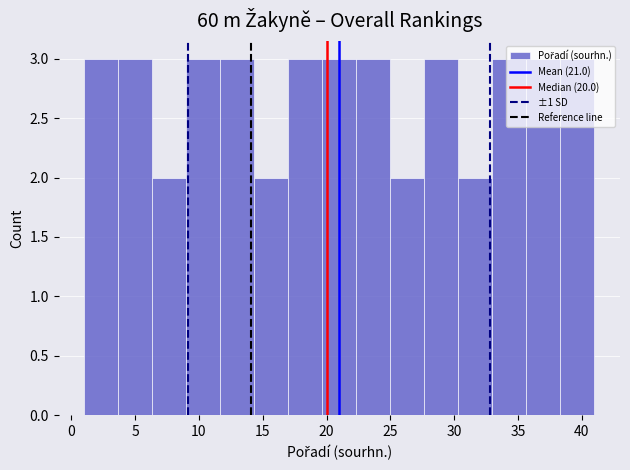

Reading left to right, list every bar in this chart as the range it spans on the x-axis followed by its height. Neither the bar edges nor the heights are printed on the chart, so give them approximately, as read against the axes.

1.0 to 3.5: 3
3.5 to 6.5: 3
6.5 to 9.0: 2
9.0 to 11.5: 3
11.5 to 14.5: 3
14.5 to 17.0: 2
17.0 to 19.5: 3
19.5 to 22.5: 3
22.5 to 25.0: 3
25.0 to 27.5: 2
27.5 to 30.5: 3
30.5 to 33.0: 2
33.0 to 35.5: 3
35.5 to 38.5: 3
38.5 to 41.0: 3